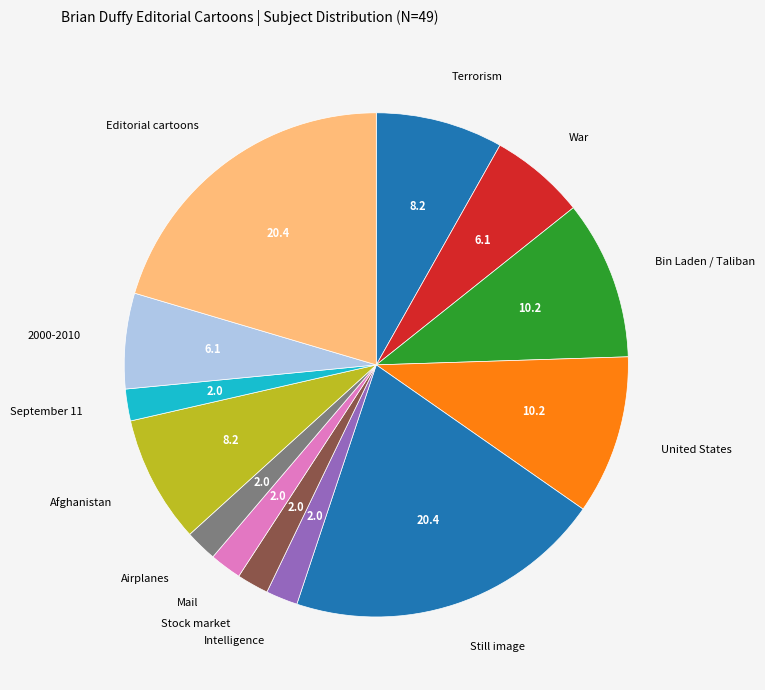

Is the sum of Terrorism and Intelligence greater than half?

No